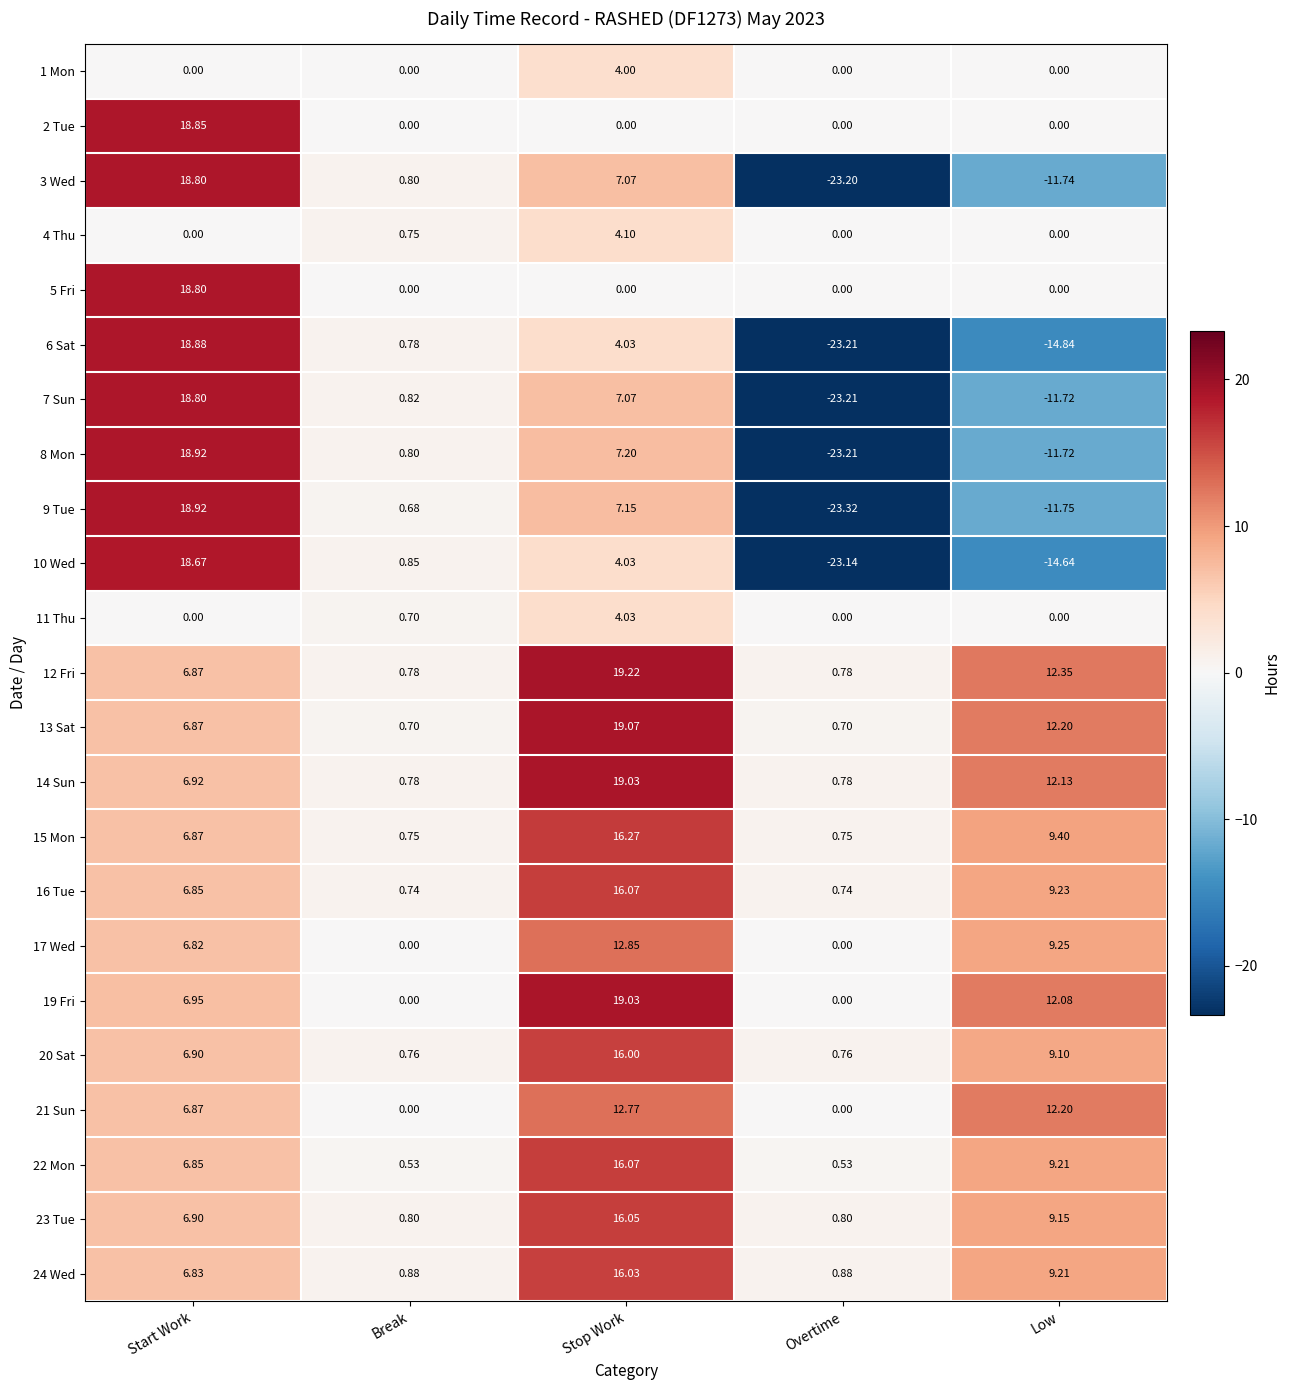

Which category has the lowest value across all series?

Overtime